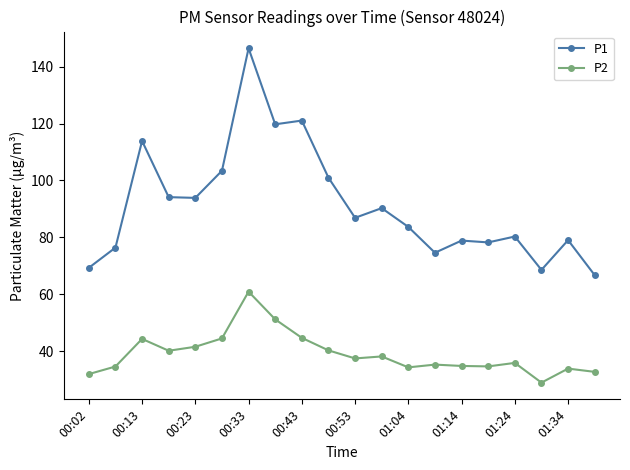

True or false: P1 has more than 0 interior local peaks.

True